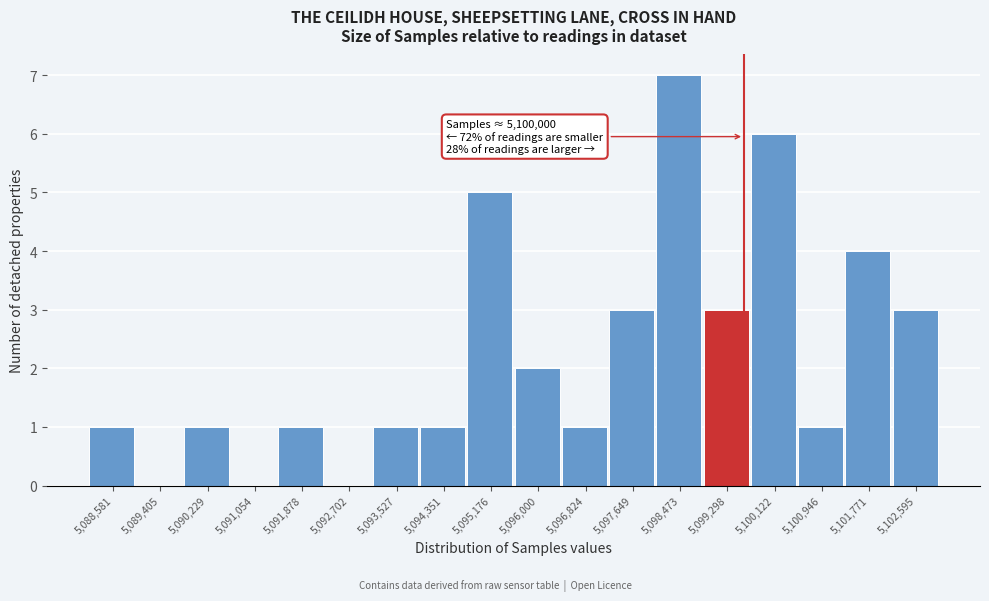

Reading left to right, list all the values displayed in this chart.

5,088,581=1	5,089,405=0	5,090,229=1	5,091,054=0	5,091,878=1	5,092,702=0	5,093,527=1	5,094,351=1	5,095,176=5	5,096,000=2	5,096,824=1	5,097,649=3	5,098,473=7	5,099,298=3	5,100,122=6	5,100,946=1	5,101,771=4	5,102,595=3